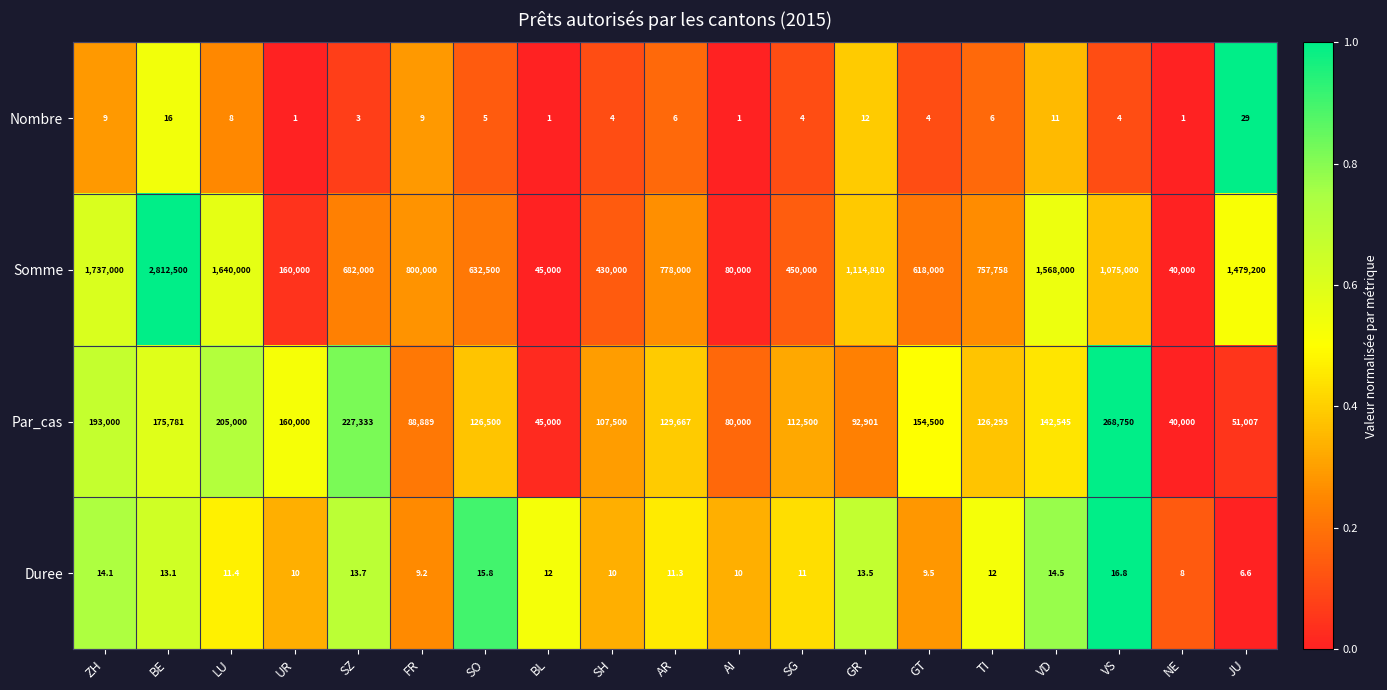

What is the maximum value shown in the chart?

2812500.0